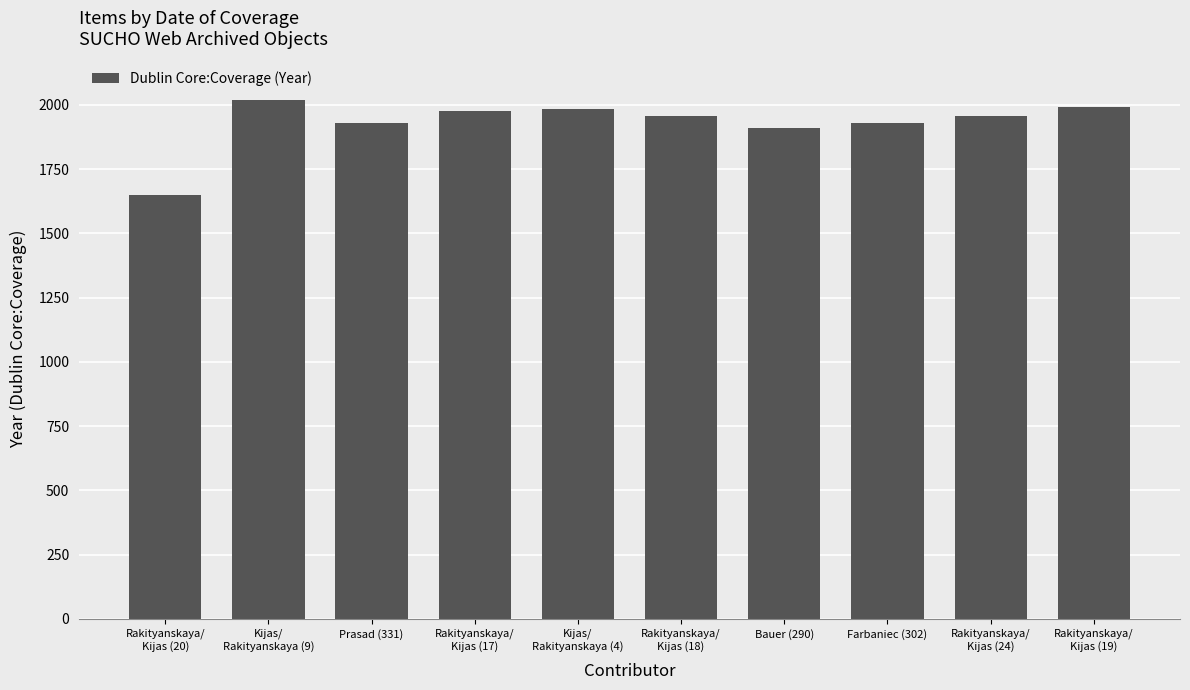

What is the sum of the values at Rakityanskaya/
Kijas (17) and Kijas/
Rakityanskaya (4)?

3959